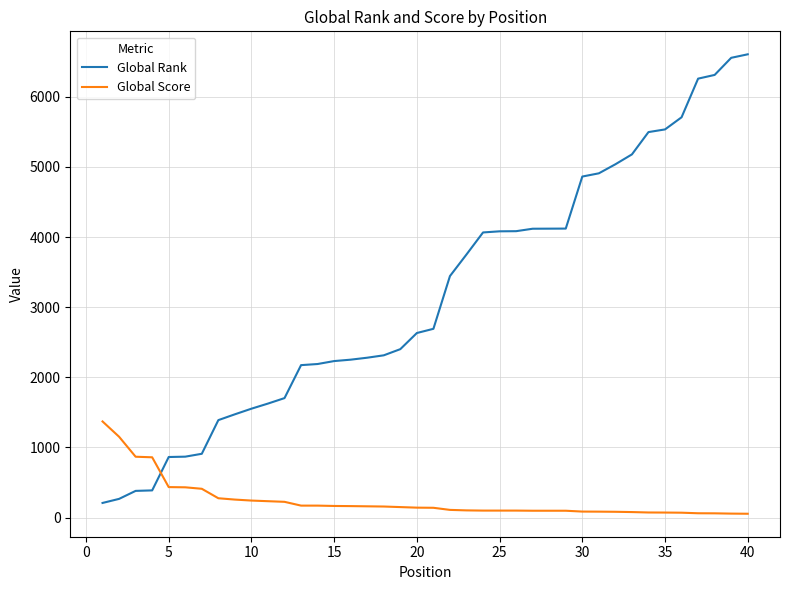

What is the highest value of the Global Score series?

1371